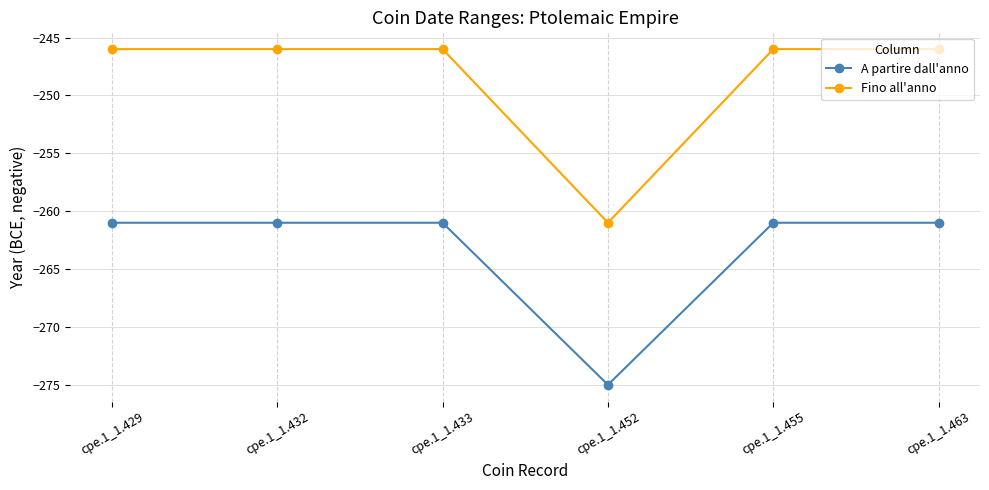

True or false: Fino all'anno has a value of -246 at cpe.1_1.429.

True